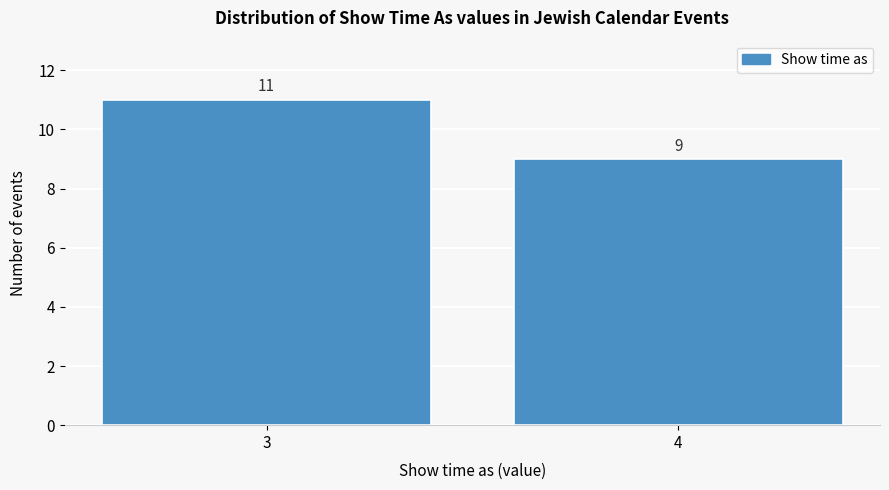

Reading left to right, transcribe all the data shown in this chart.

11	9